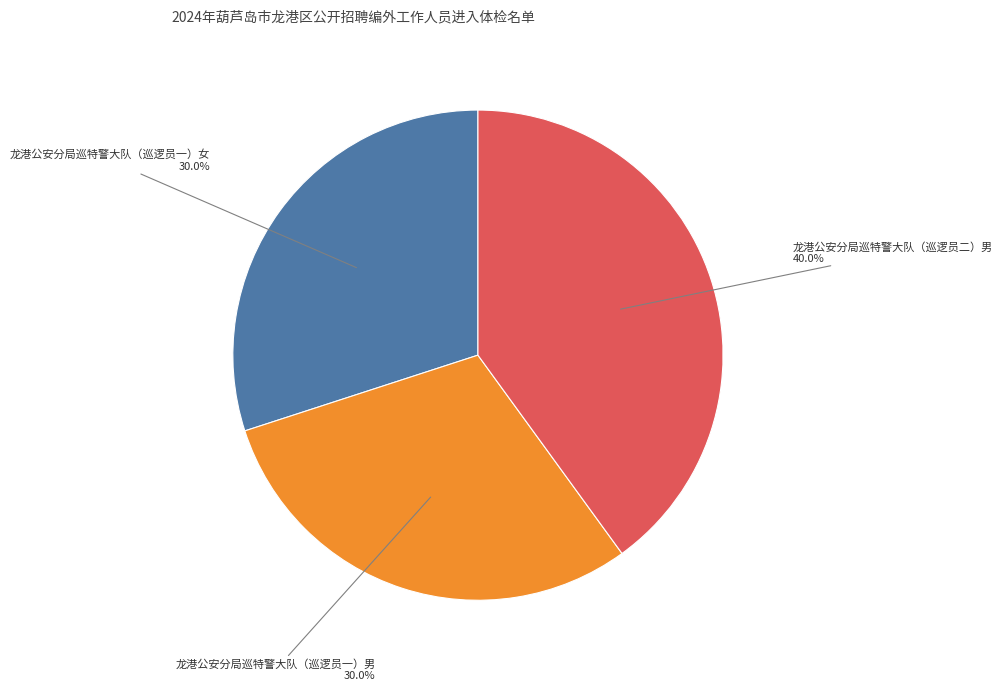

To the nearest percent, what portion does 龙港公安分局巡特警大队（巡逻员一）女 represent?

30%